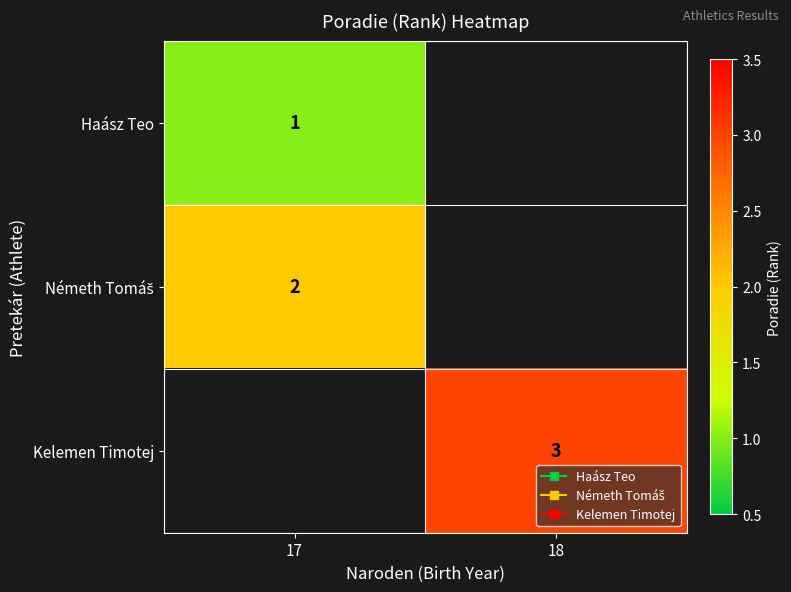

How many positive values does the Kelemen Timotej series have?

1